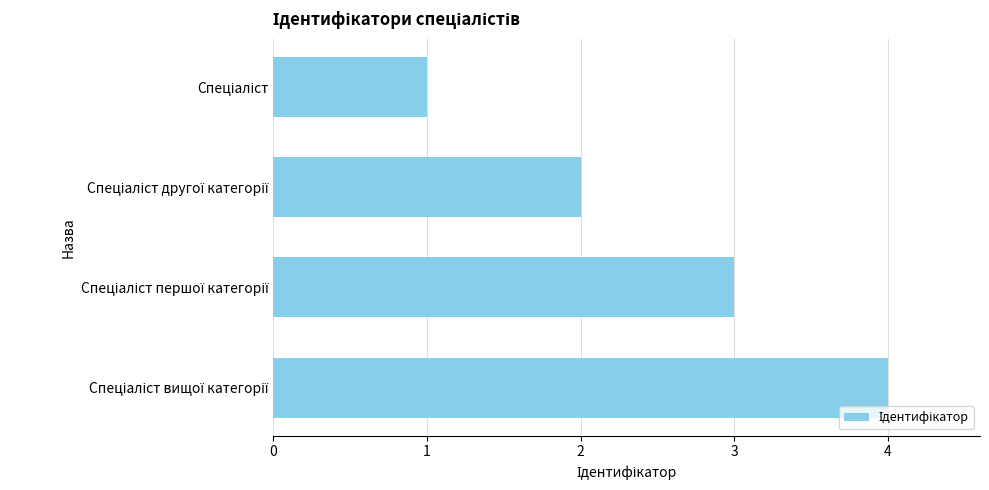

Does the chart contain any negative values?

No